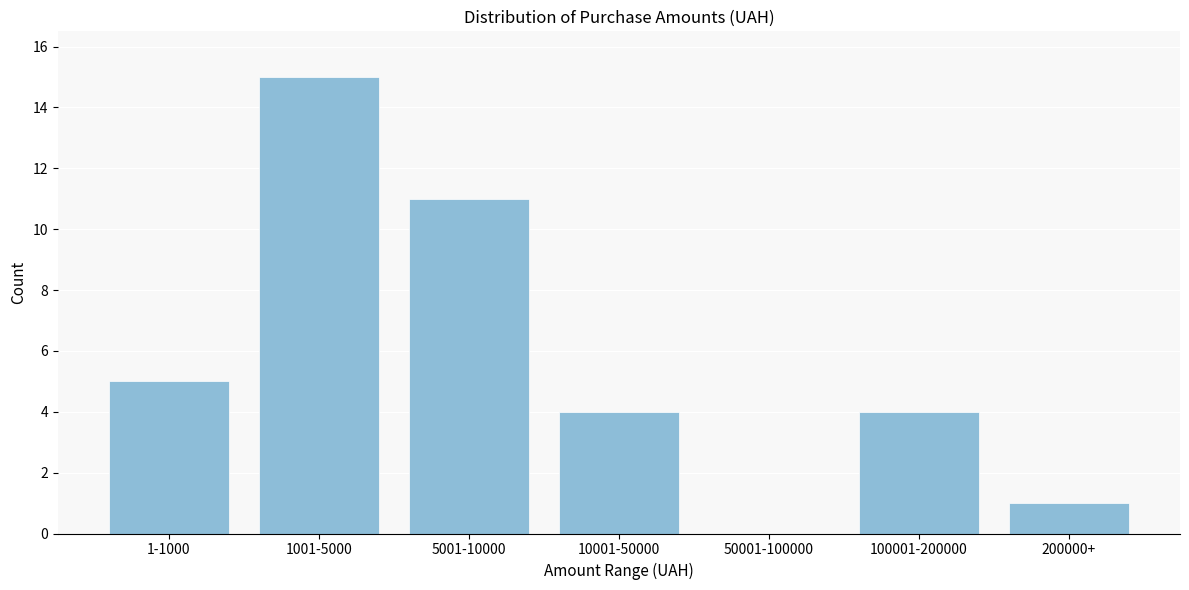

Reading left to right, extract all data points from this chart.

1-1000=5	1001-5000=15	5001-10000=11	10001-50000=4	50001-100000=0	100001-200000=4	200000+=1